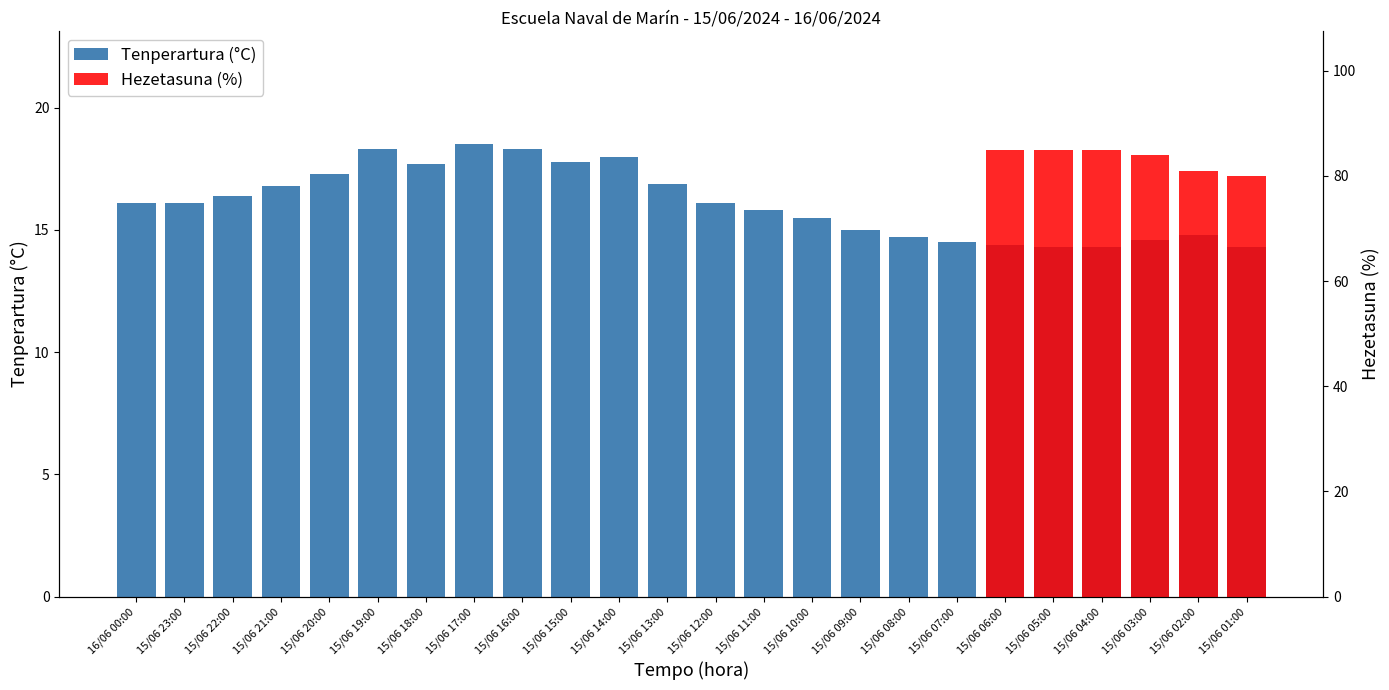

What is the change in value from 15/06 22:00 to 15/06 17:00?

+2.1